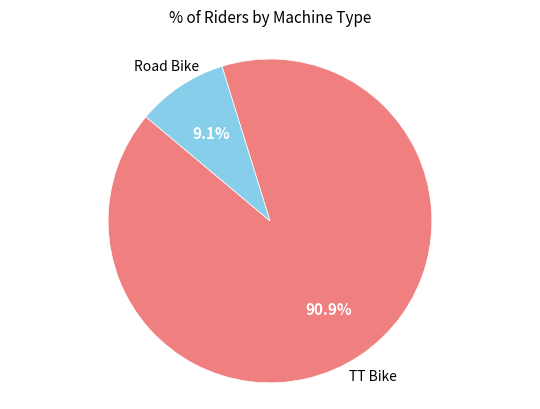

Is there any slice that represents more than half of the pie?

Yes